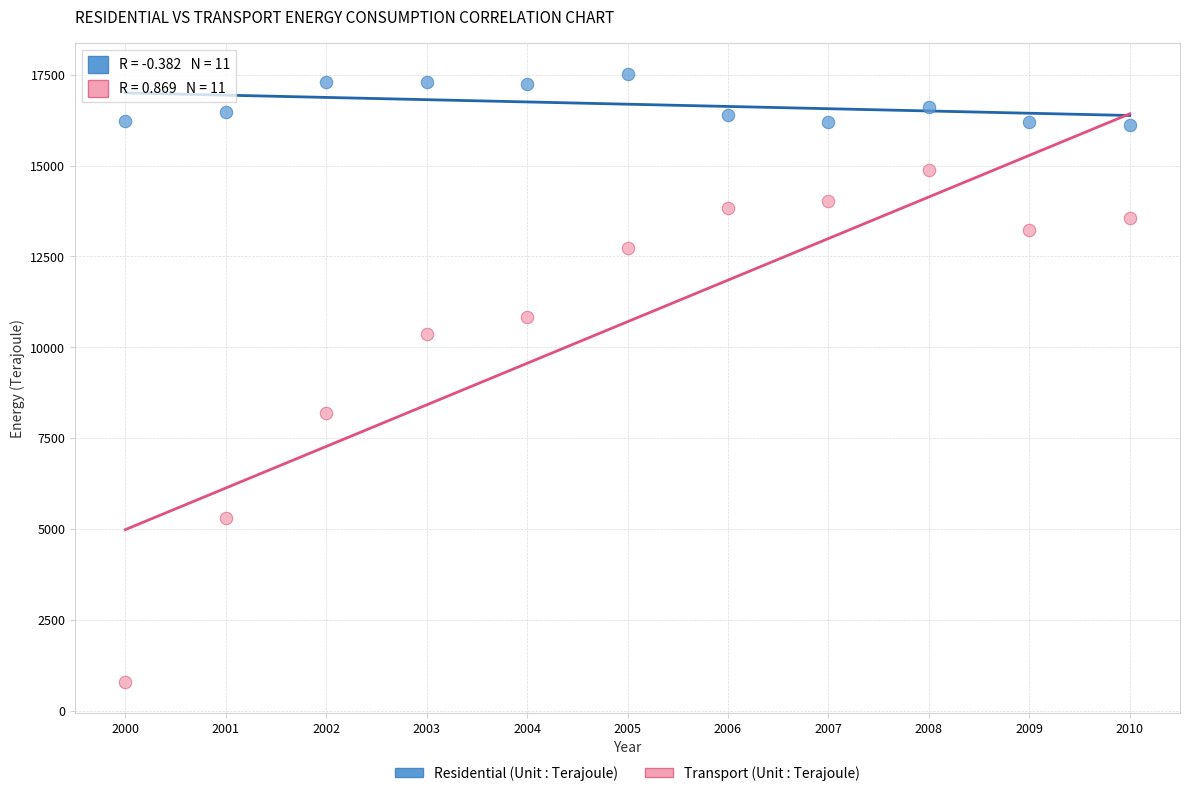

What are all the series names shown in the legend?

Residential (Unit : Terajoule), Transport (Unit : Terajoule)